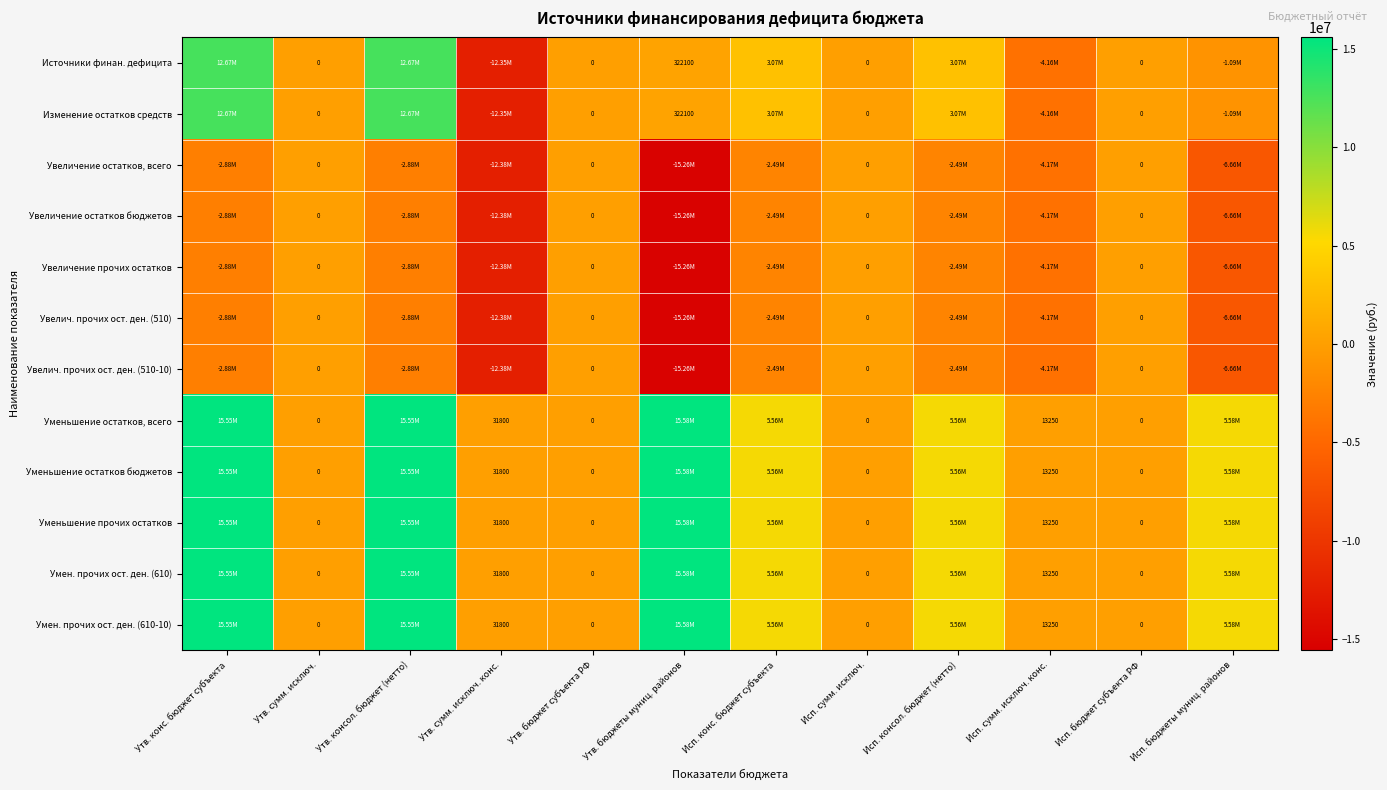

What is the difference between the maximum and minimum values in the Увеличение остатков, всего series?

15260700.0